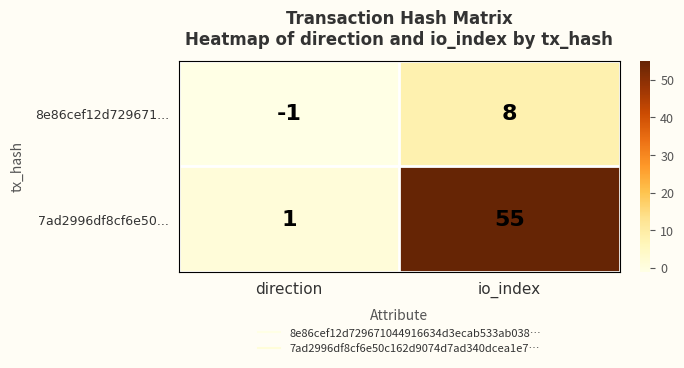

The 8e86cef12d729671... series shows -2 at direction. True or false?

False